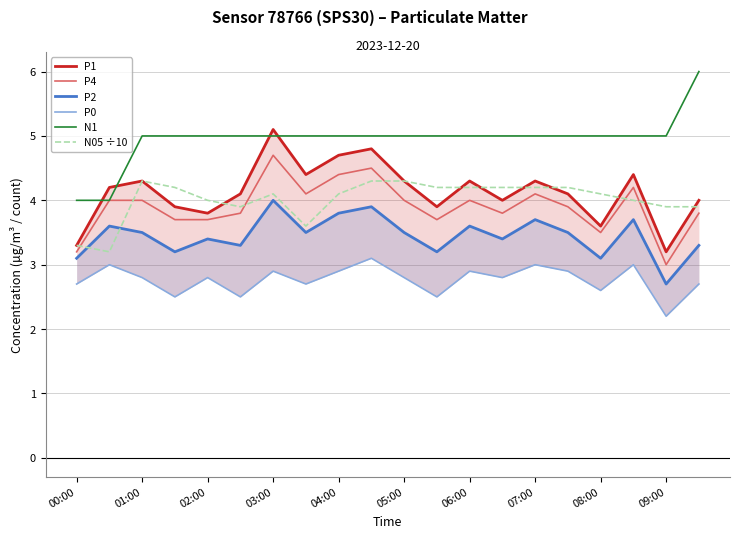

In P1, how many points are higher than both neighbors (excluding endpoints)?

6